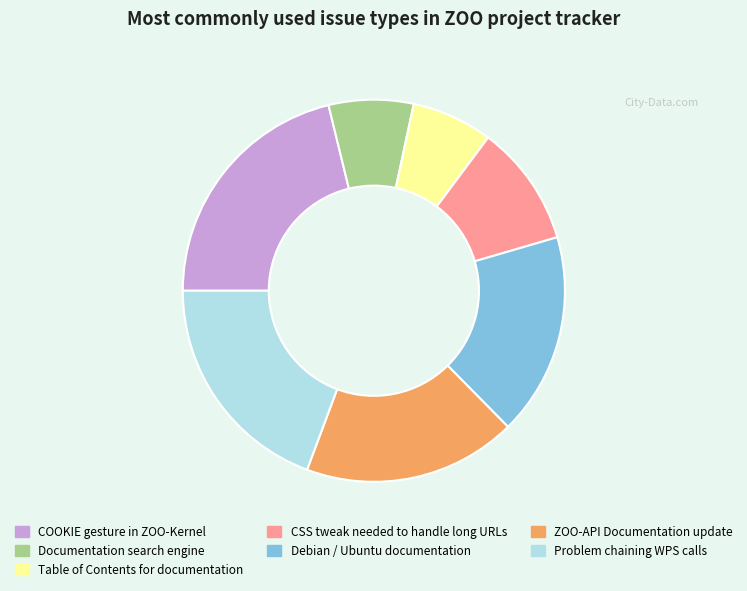

True or false: Problem chaining WPS calls accounts for 25% of the total.

False